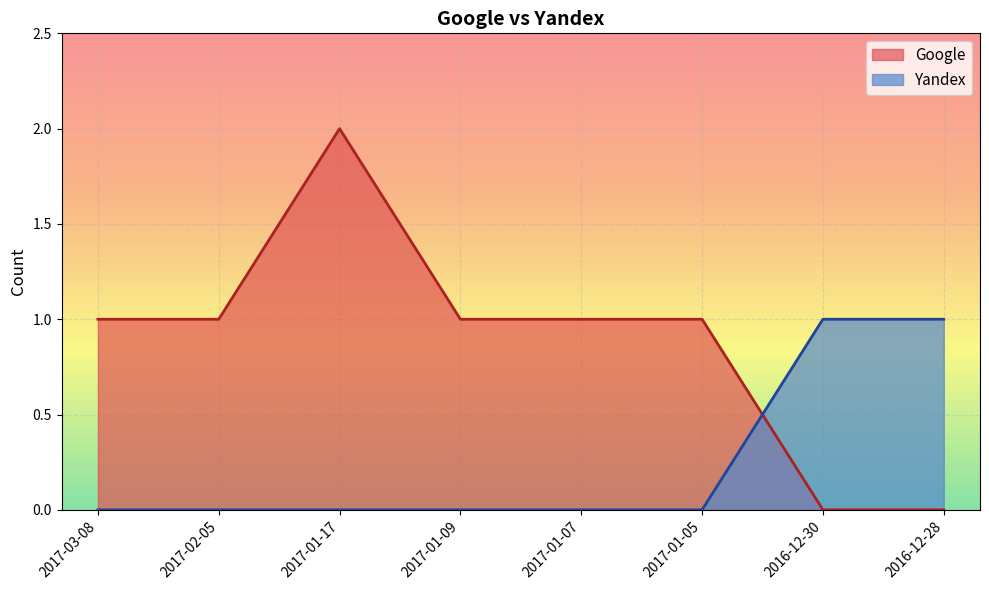

True or false: Yandex has a value of 0 at 2017-01-07.

True